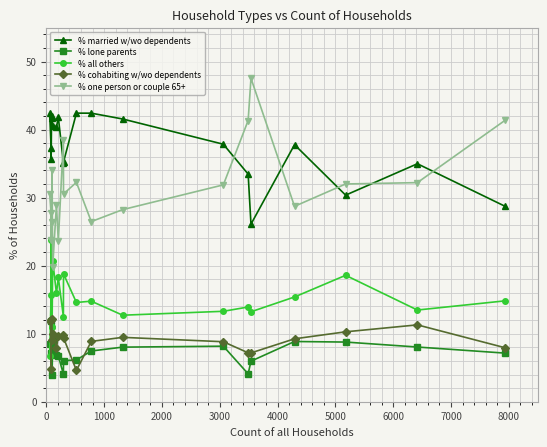

At how many categories does at least one series exceed 36?

16